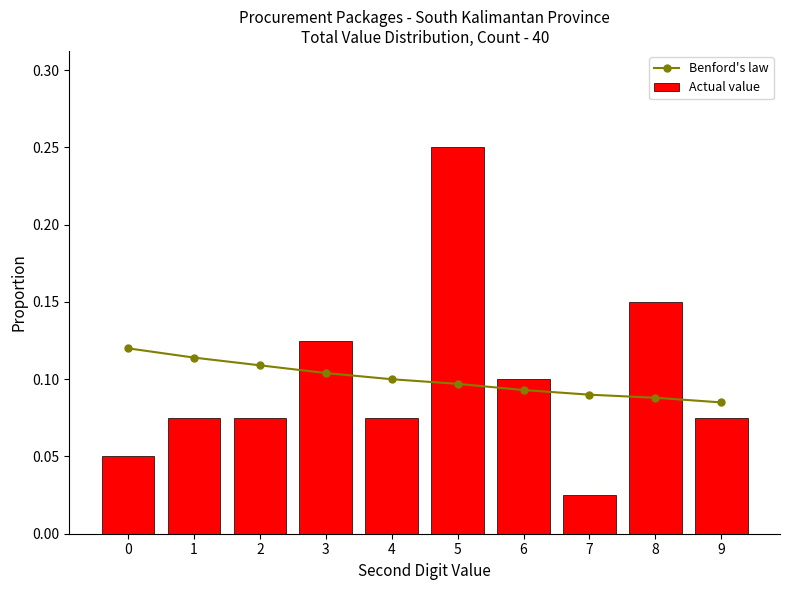

List the series in order of their peak value, highest first.

Actual value, Benford's law